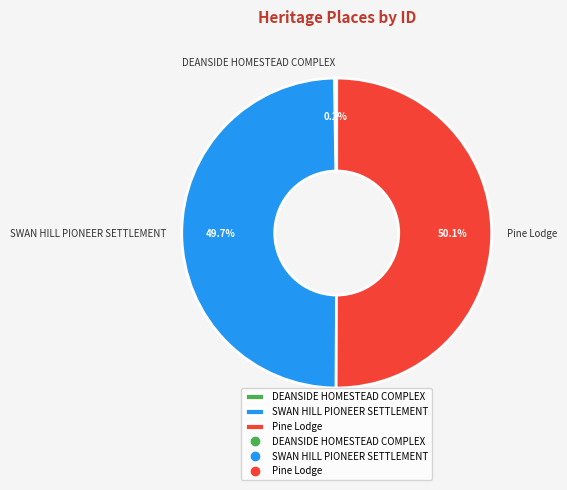

Combined, what portion of the pie is SWAN HILL PIONEER SETTLEMENT and Pine Lodge?

99.8%